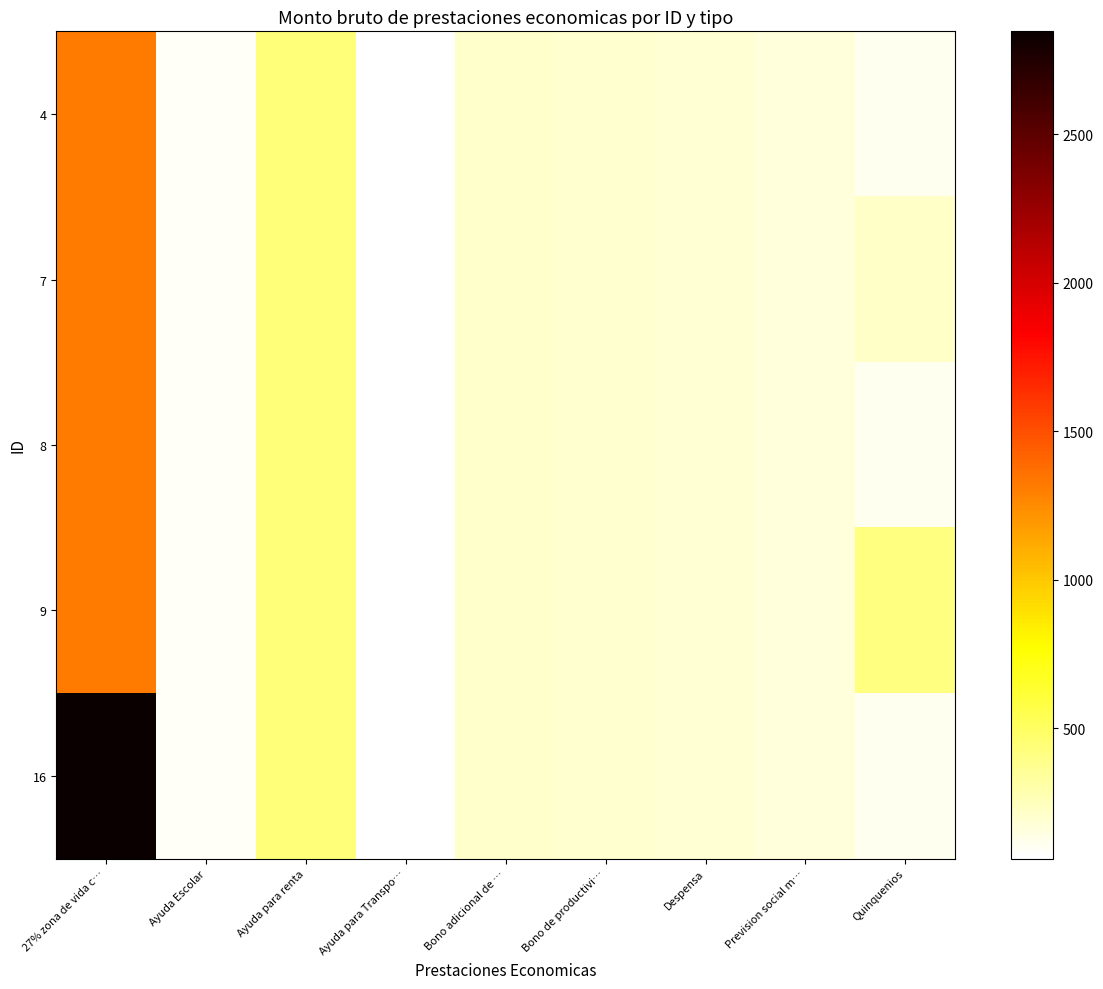

At how many categories does at least one series exceed 74?

8